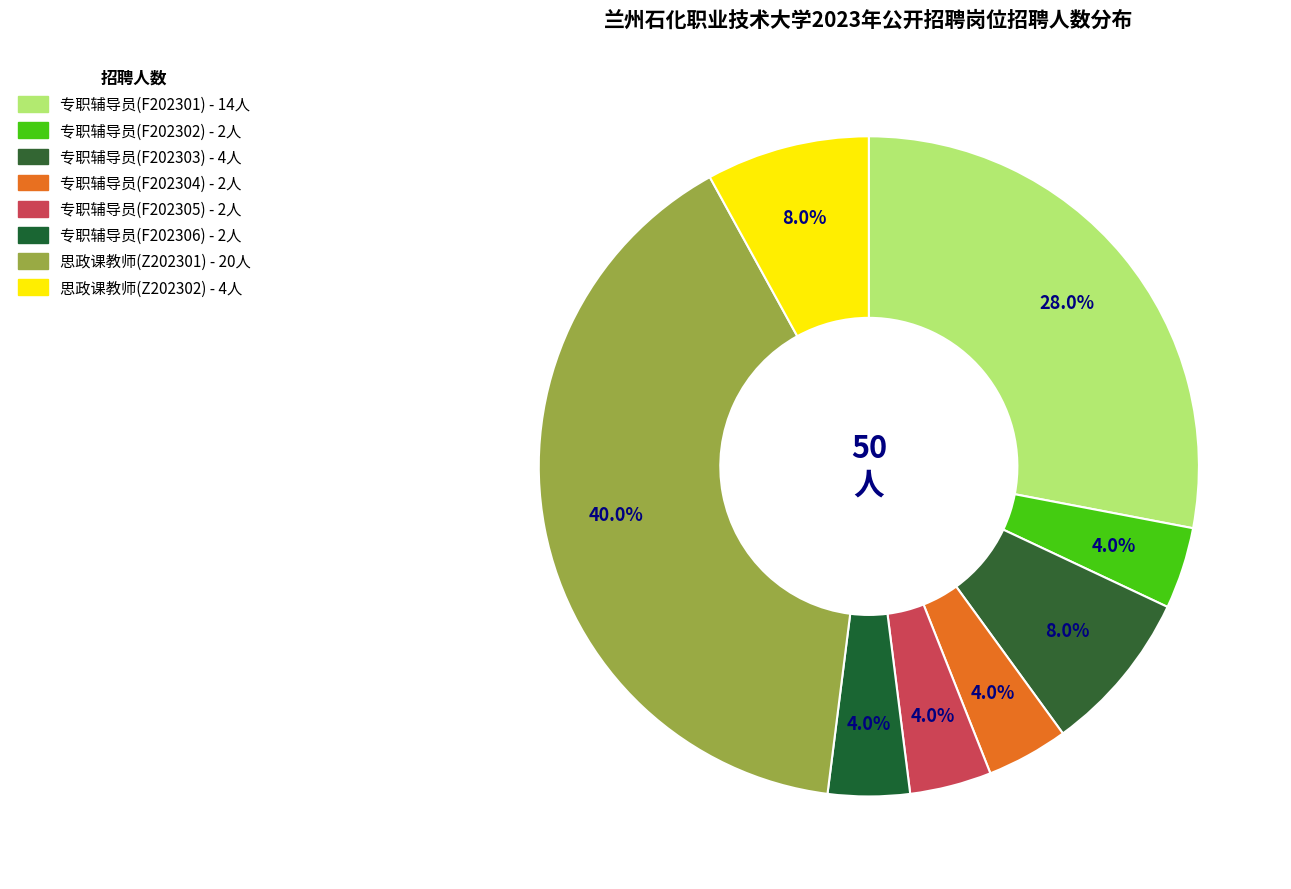

Count the number of slices in the pie.

8